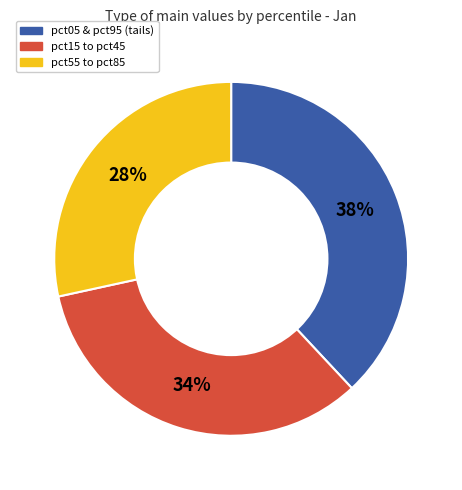

Is there a majority slice in this chart?

No